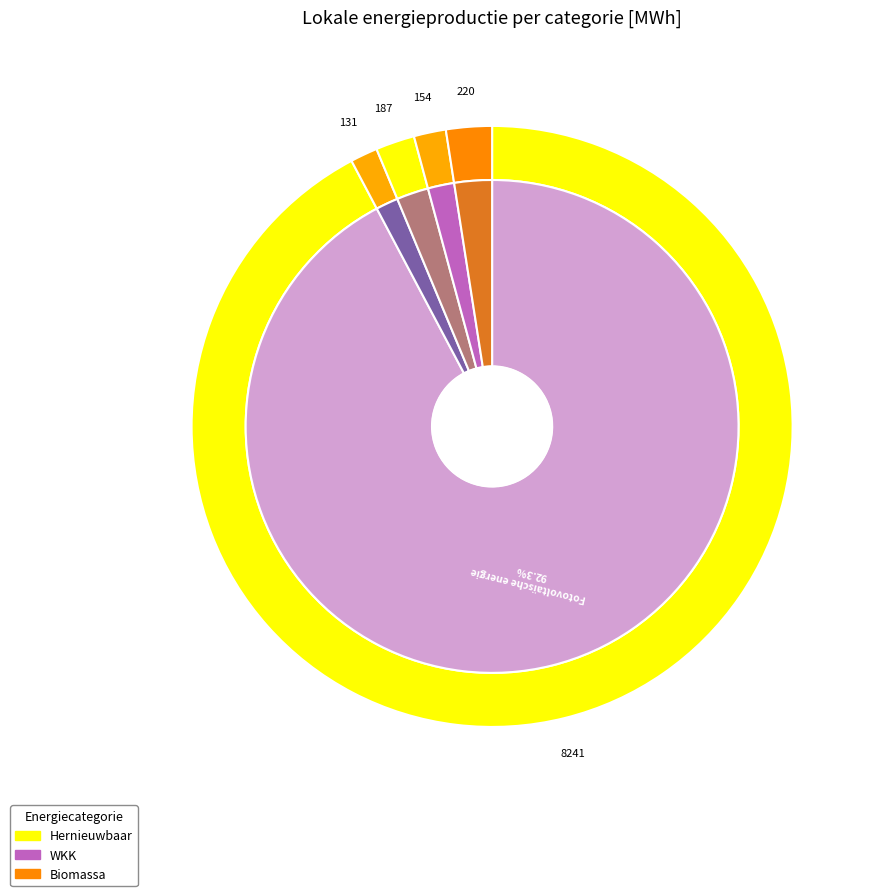

What is the total percentage of Hernieuwbare elektriciteitsproductie and Warmtekrachtkoppeling (elektriciteit)?

93.7%